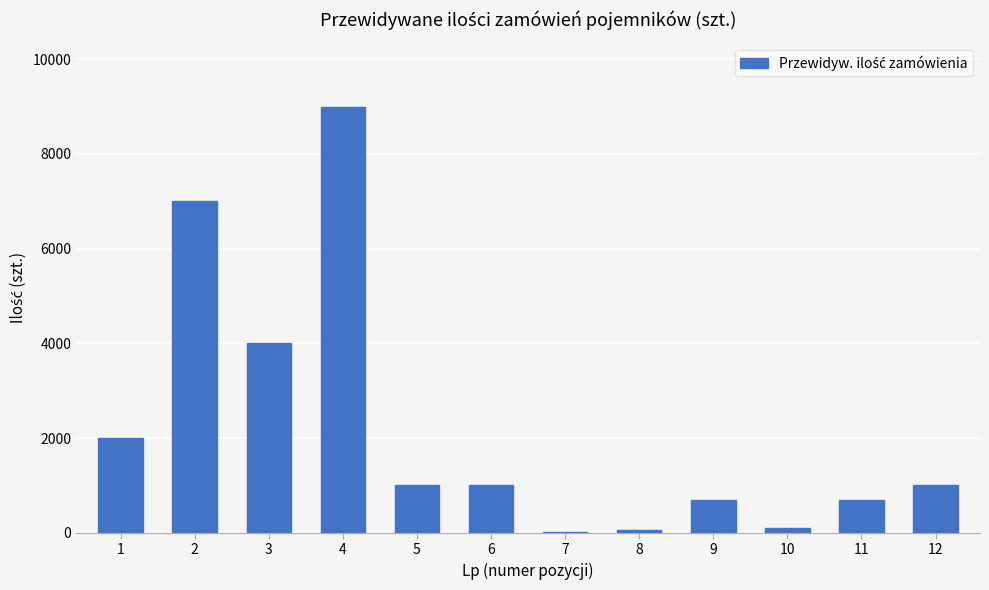

The value at 12 is 432. True or false?

False